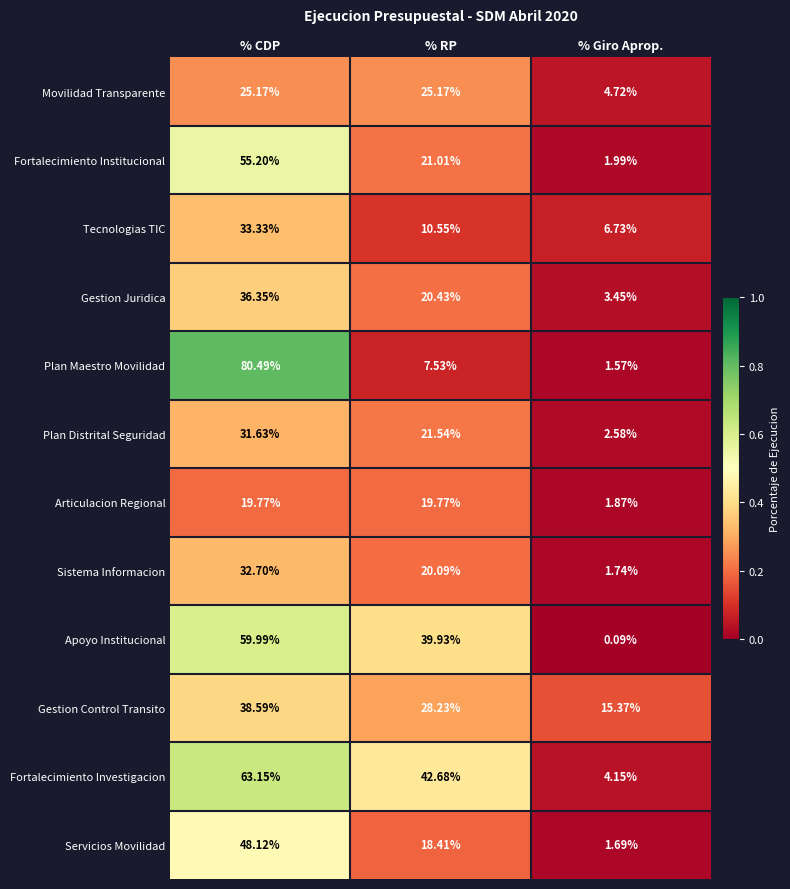

Which series has the largest total across all categories?

Fortalecimiento Investigacion